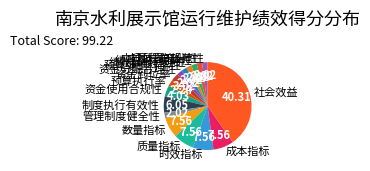

Combined, do 立项程序规范性 and 绩效目标合理性 account for over 50%?

No